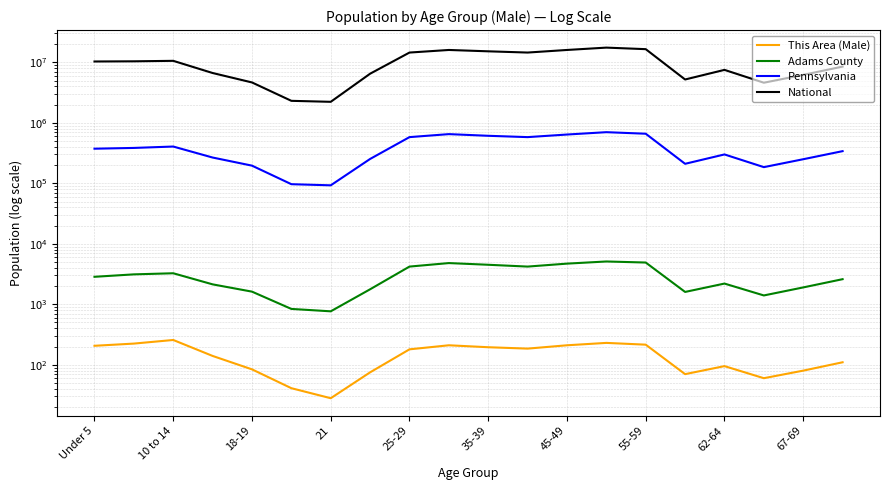

How many data points does each series have?

20